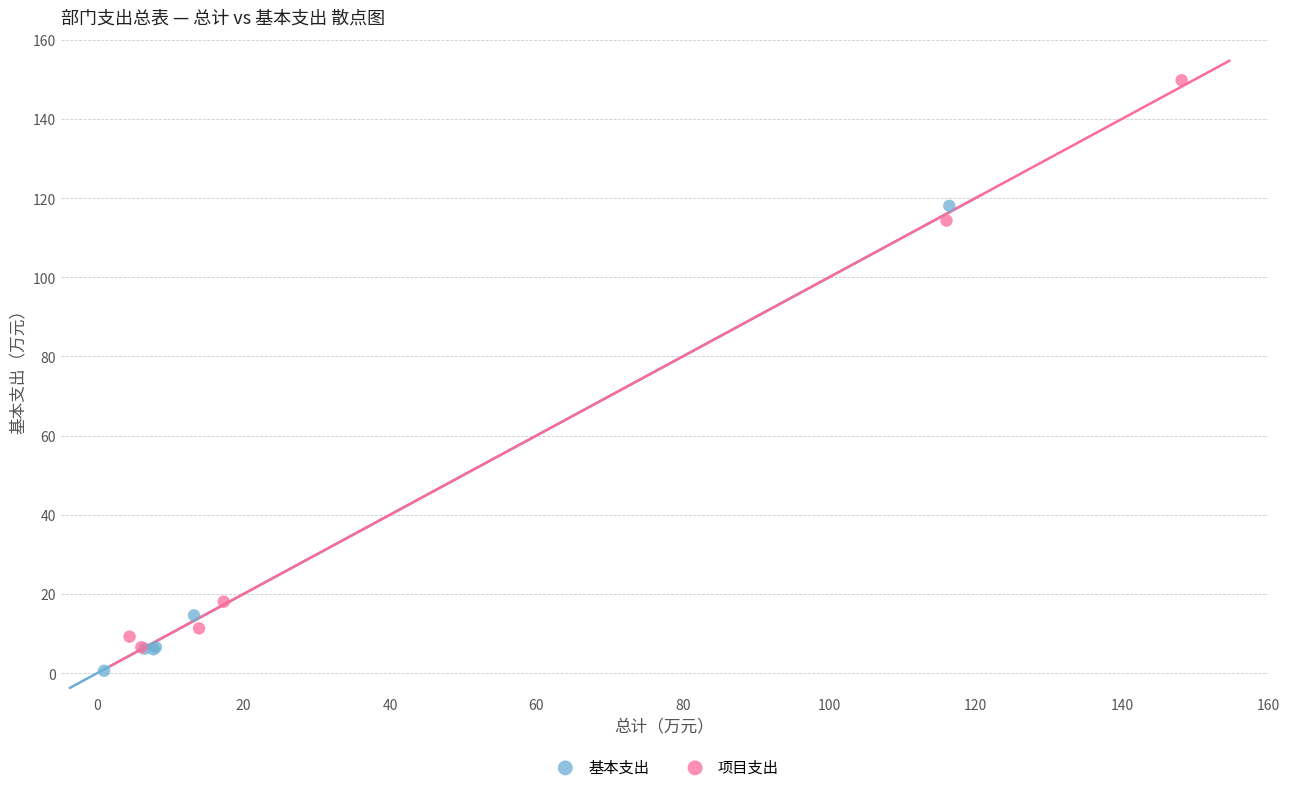

What are all the series names shown in the legend?

基本支出, 项目支出